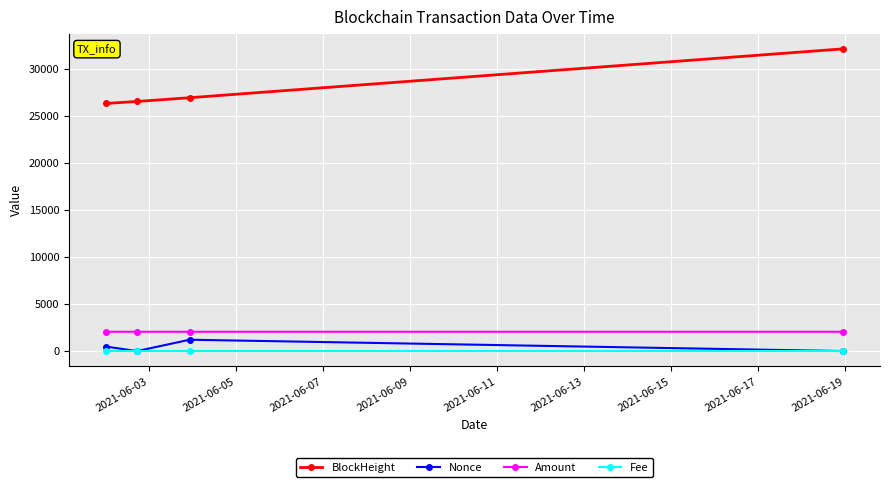

How many values in the Amount series are below 2055?

1